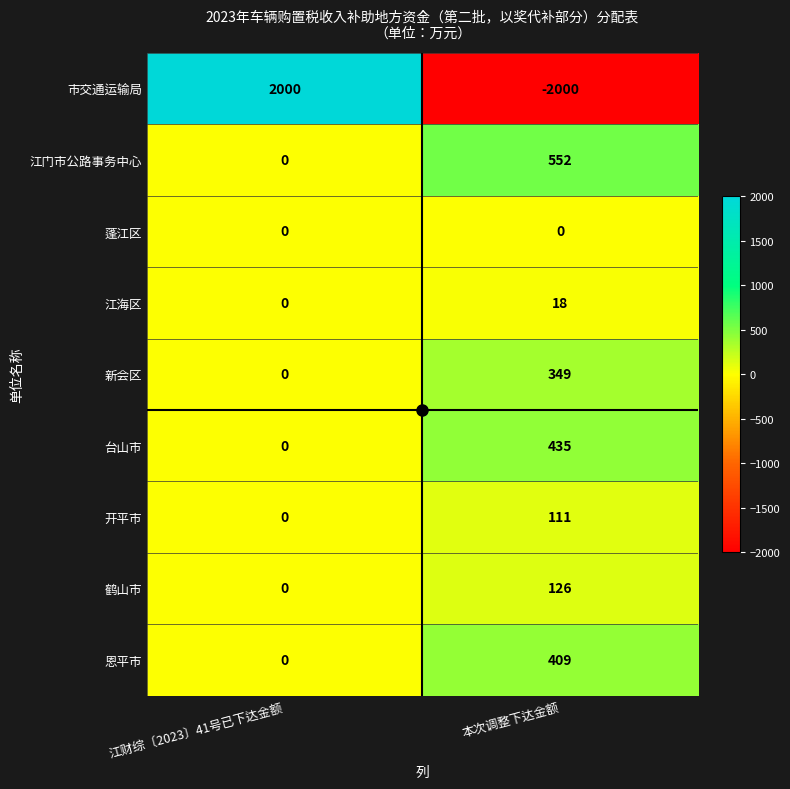

What is the maximum value shown in the chart?

2000